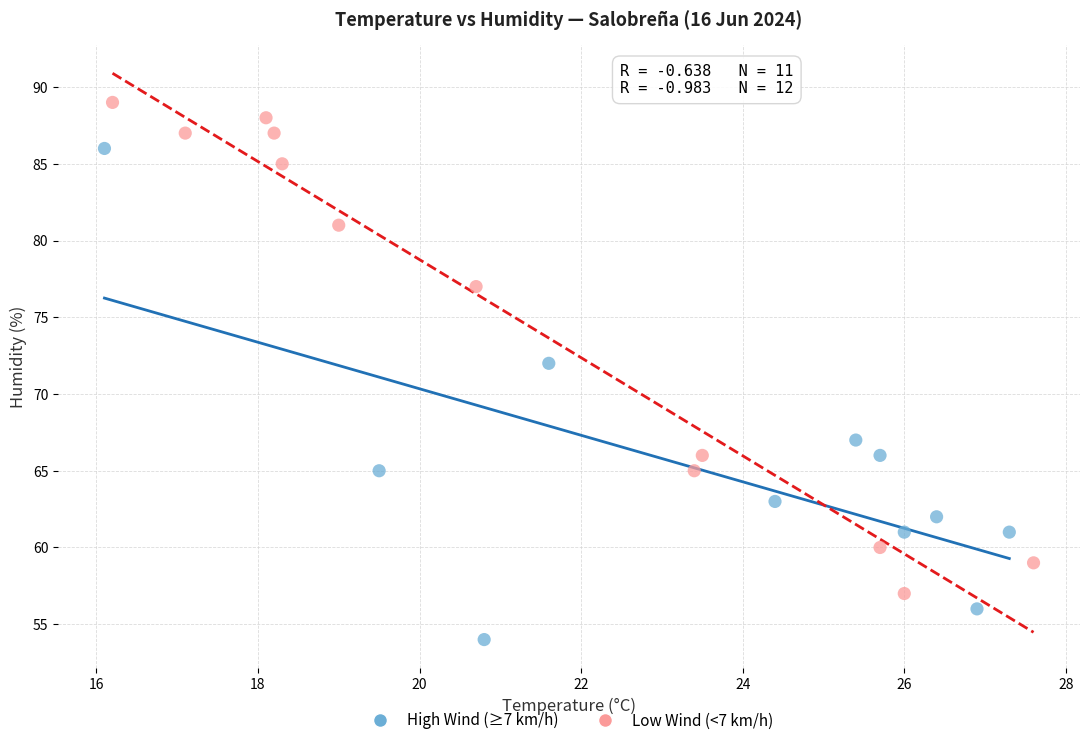

Which series contains the lowest Y value?

High Wind (≥7 km/h)